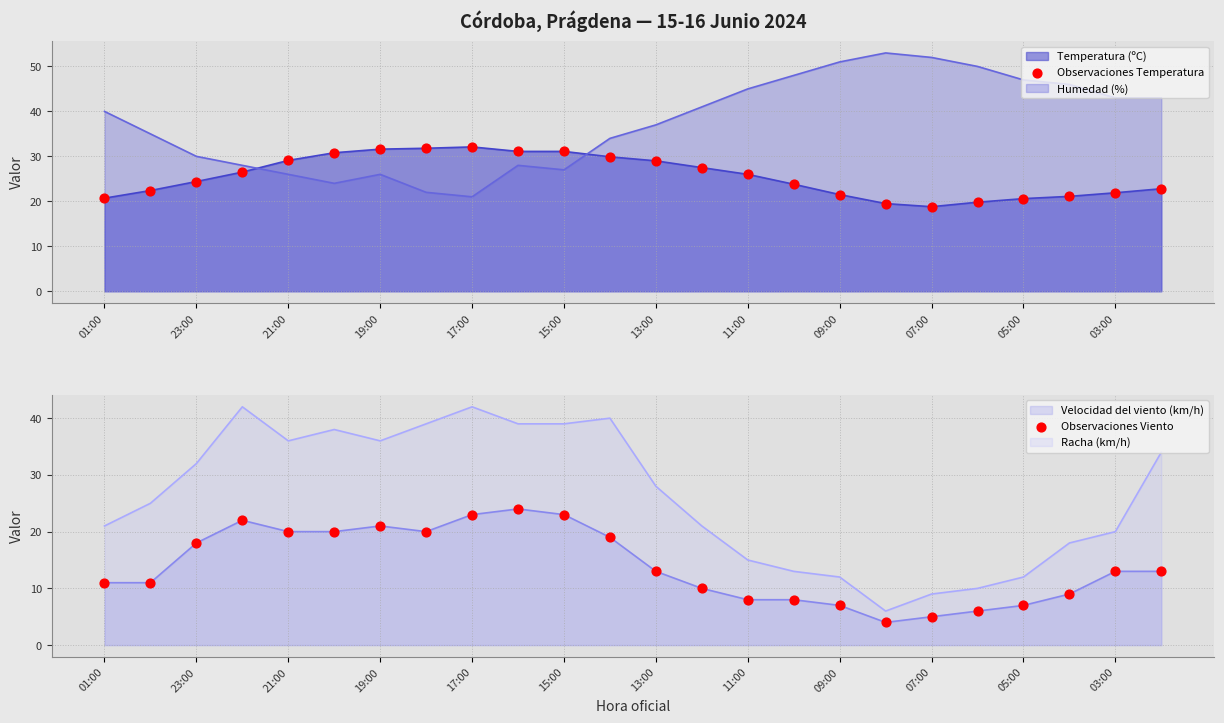

Which series reaches the maximum Y coordinate?

Observaciones Temperatura